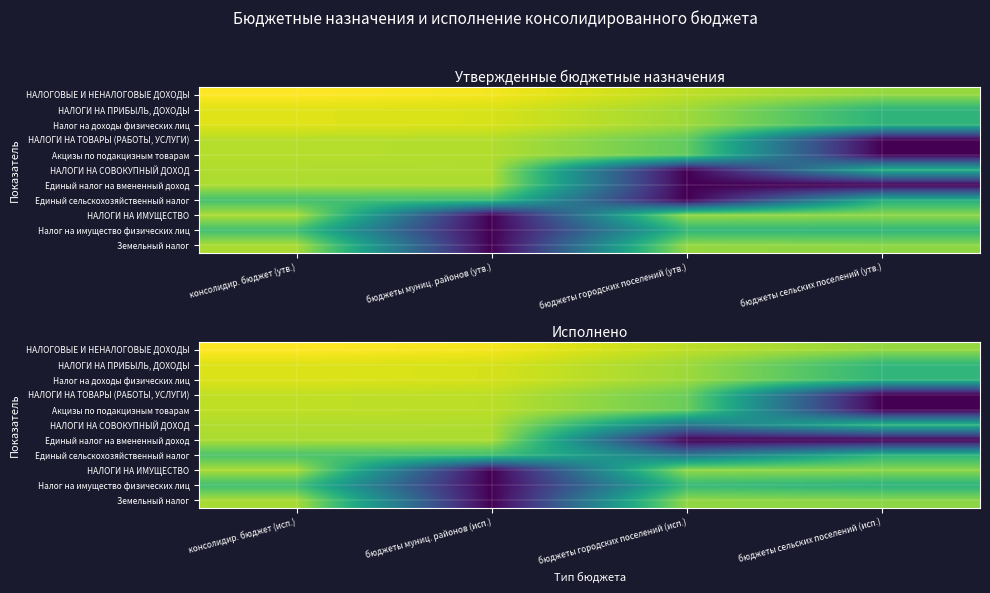

What is the approximate value of Земельный налог at бюджеты городских поселений (исп.)?

14.8